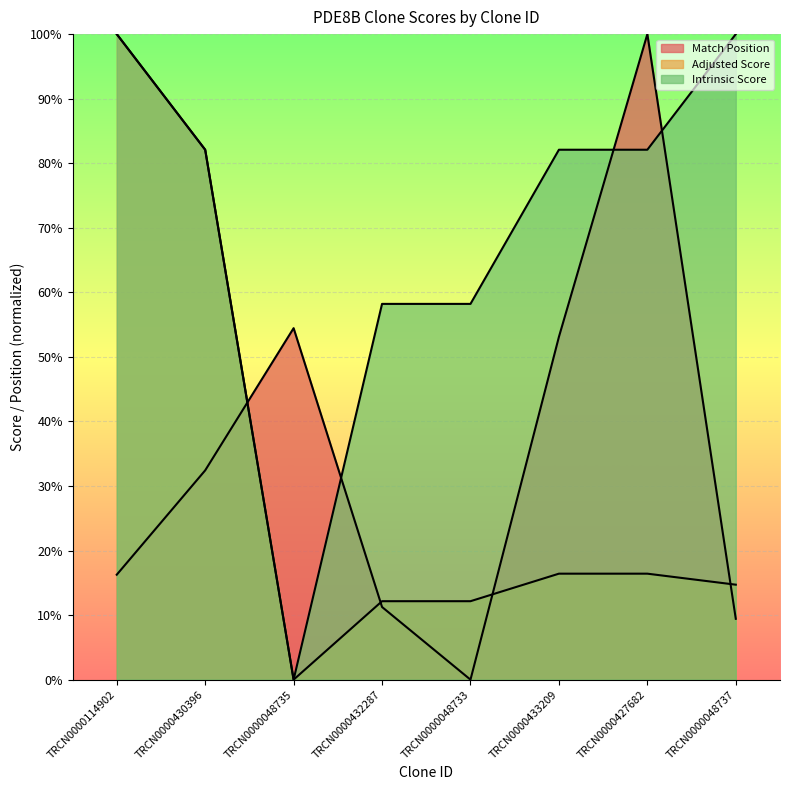

How many series are shown in this chart?

3